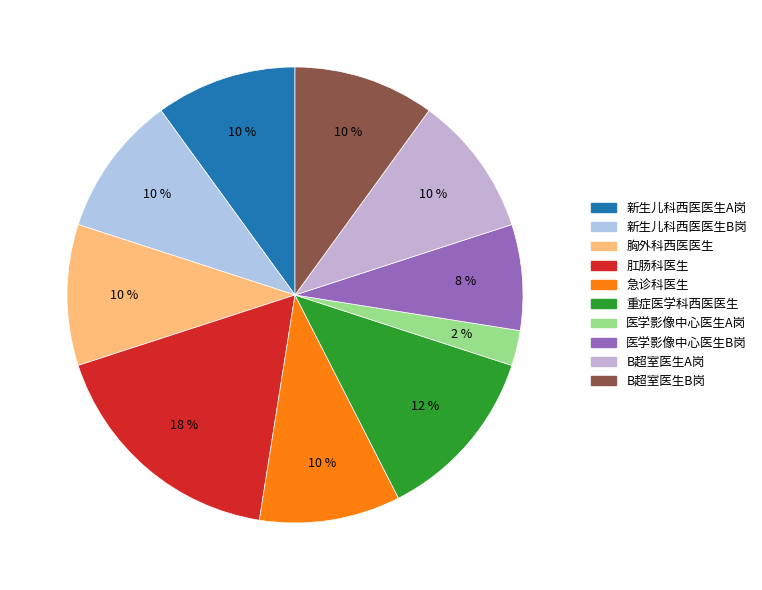

Which category has the smallest portion of the pie?

医学影像中心医生A岗